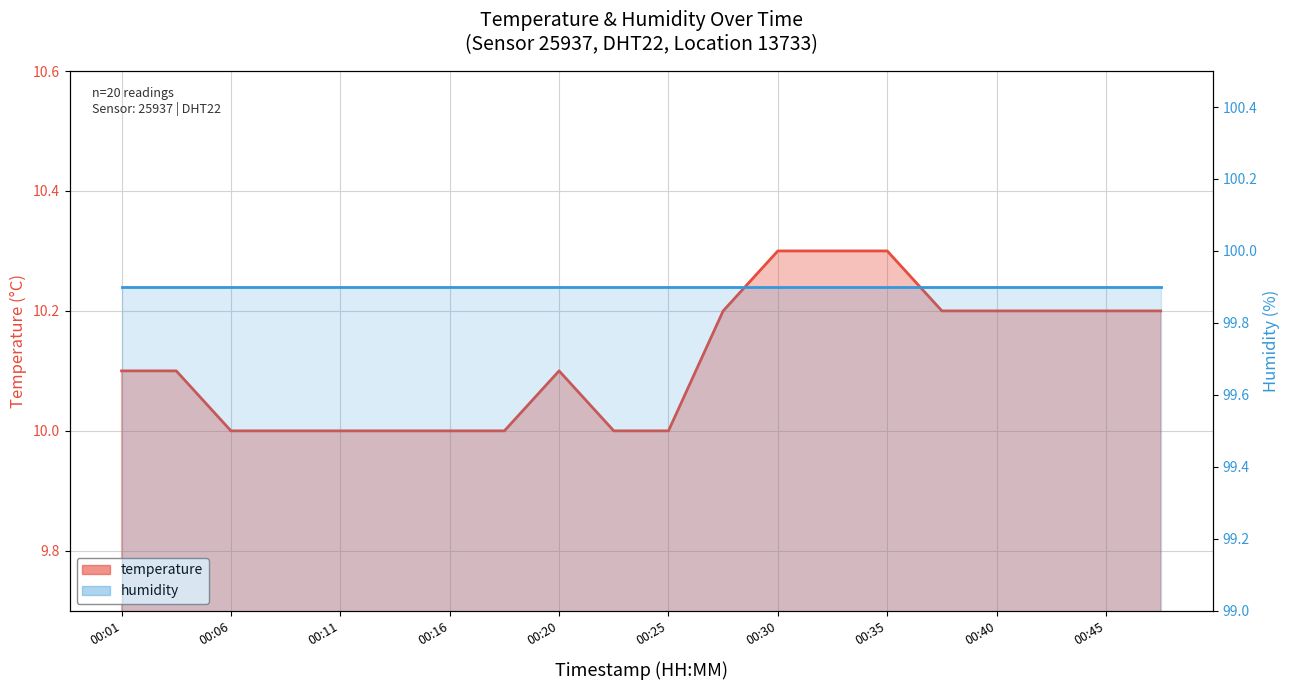

True or false: temperature (line) has a value of 10.0 at 00:16.

True